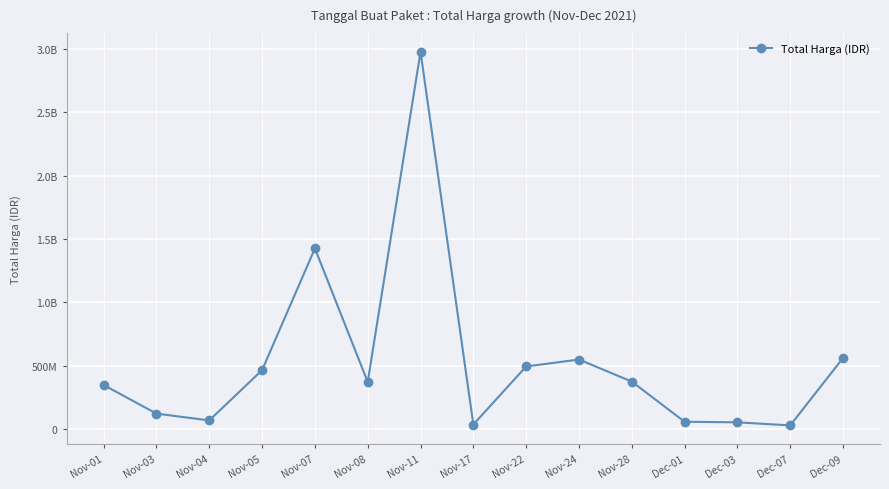

What position from the right is Nov-17?

8